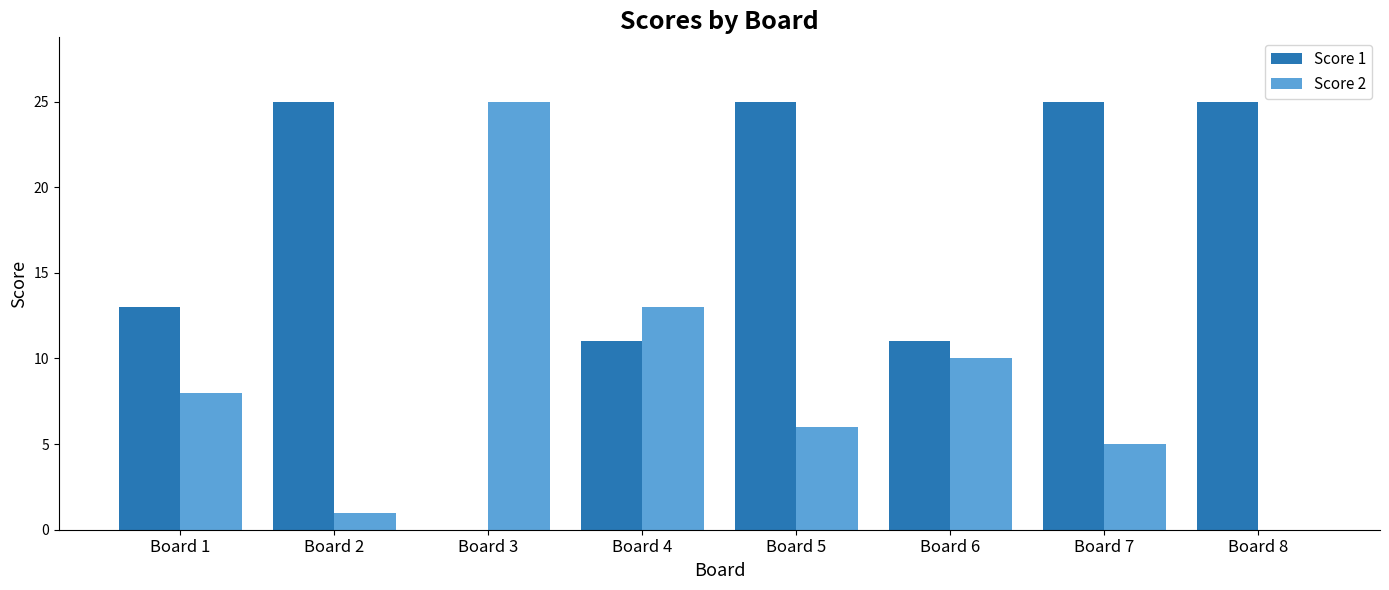

How many data points does each series have?

8